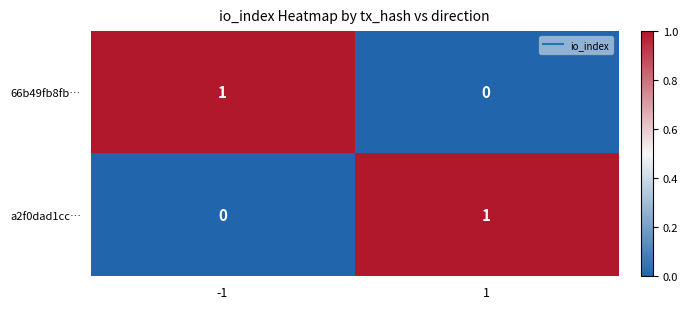

Rank the series at -1 from highest to lowest value.

66b49fb8fb…, a2f0dad1cc…